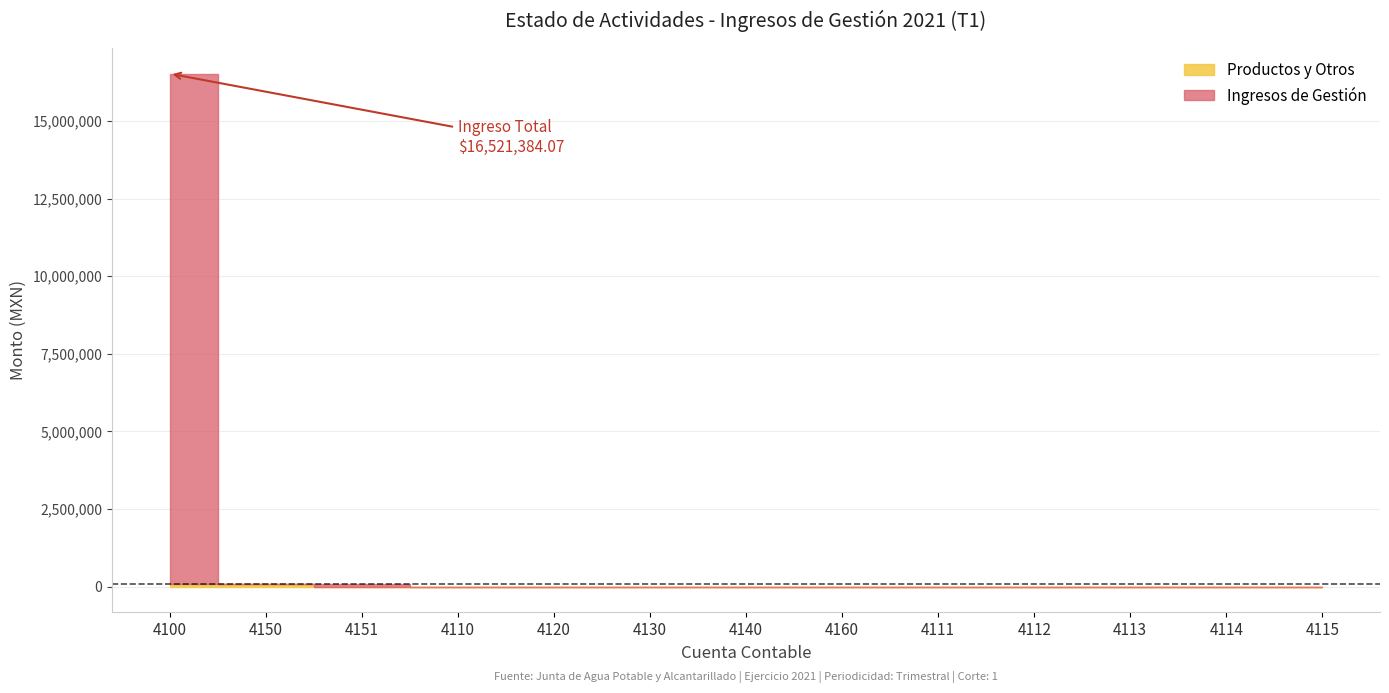

Which label corresponds to the smallest value in the chart?

4110